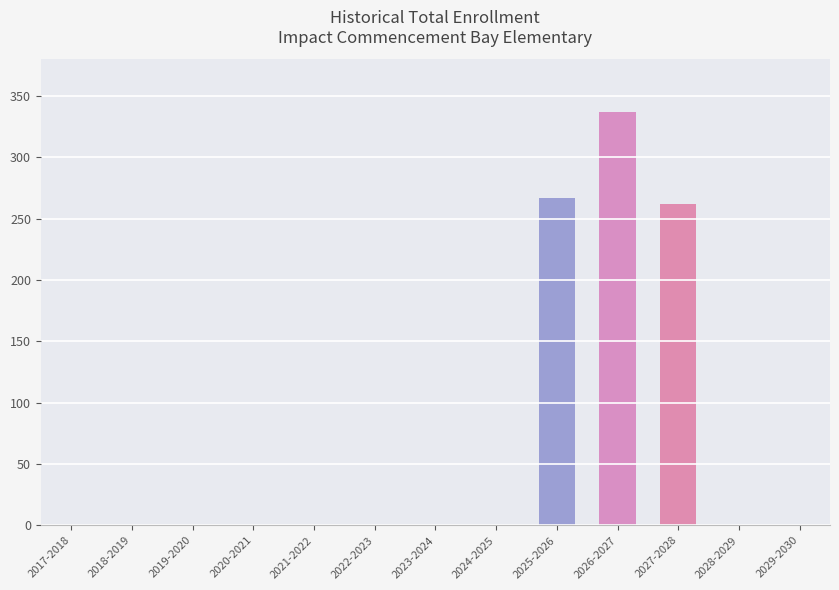

Is it true that the value at 2024-2025 is 0?

True